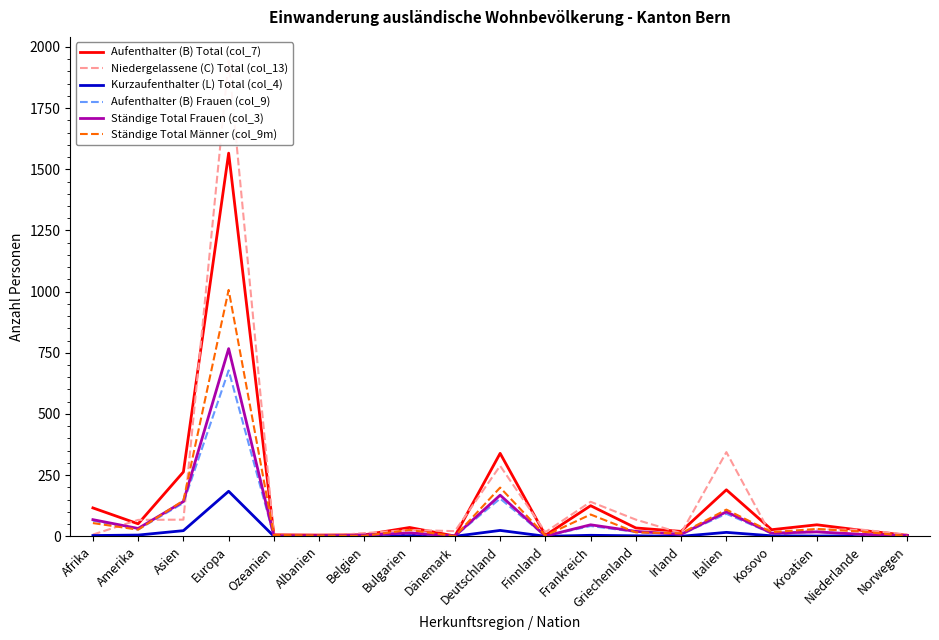

What is the value of the Niedergelassene (C) Total (col_13) point at the 16th from the left?

1